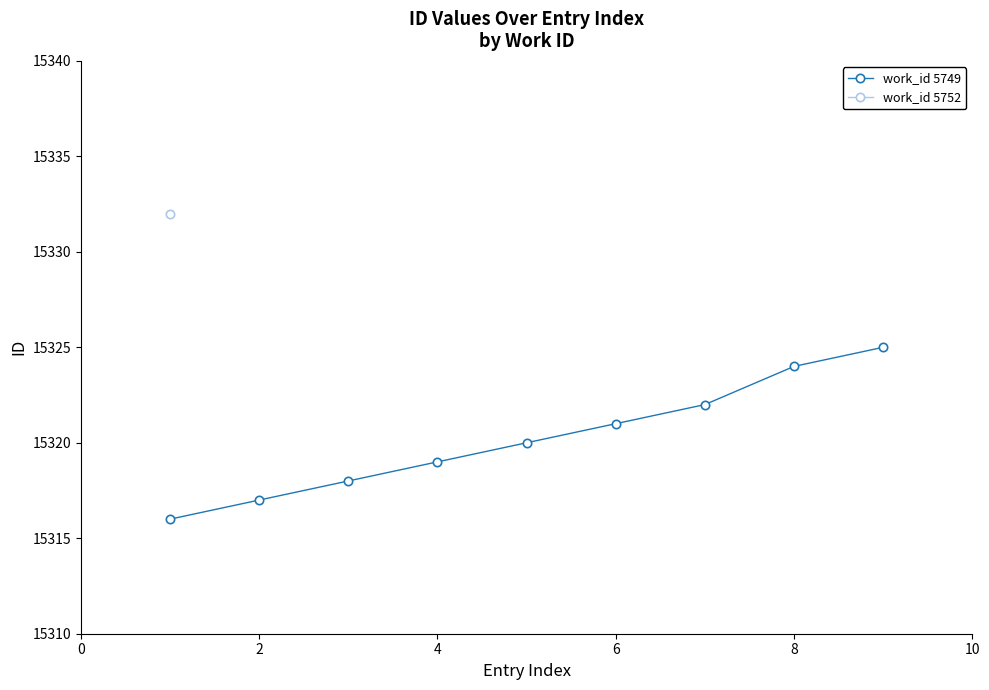

What is the highest value of the work_id 5749 series?

15325